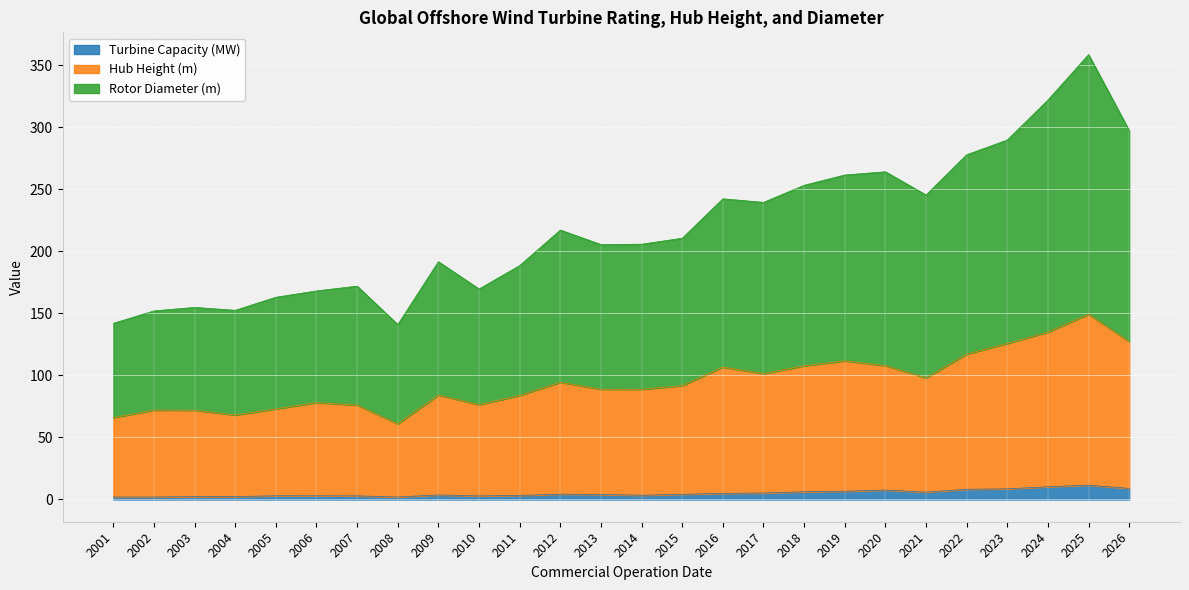

At which category does Turbine Capacity (MW) reach its first local valley?

2008